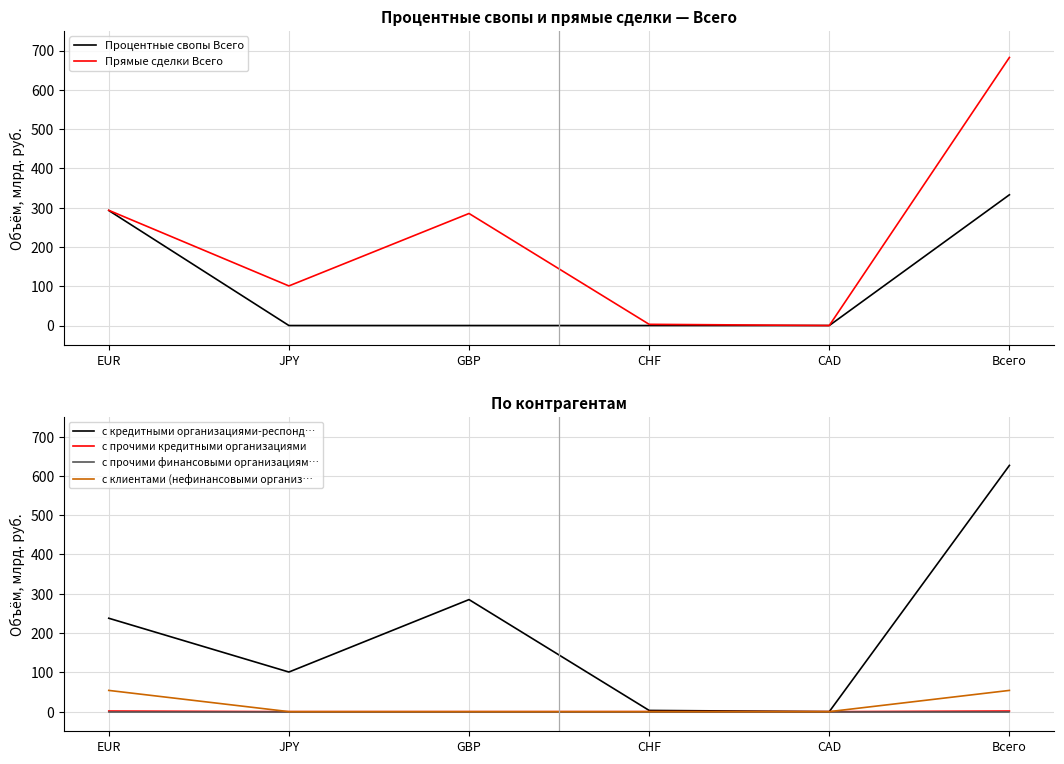

Which series has the largest total across all categories?

Прямые сделки Всего